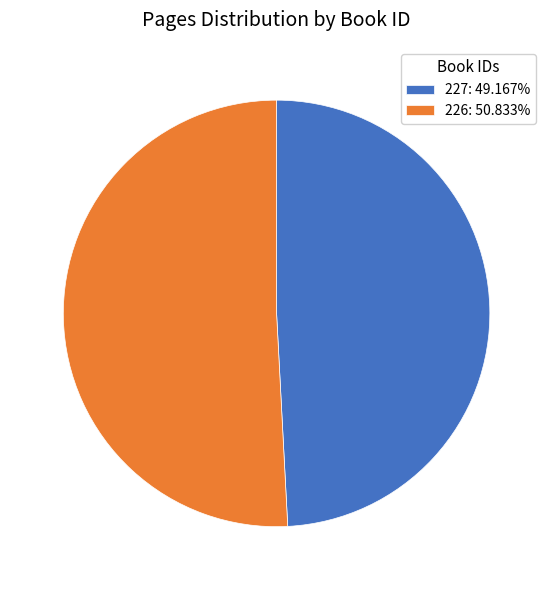

Do 227: 49.167% and 226: 50.833% together represent more than half of the pie?

Yes